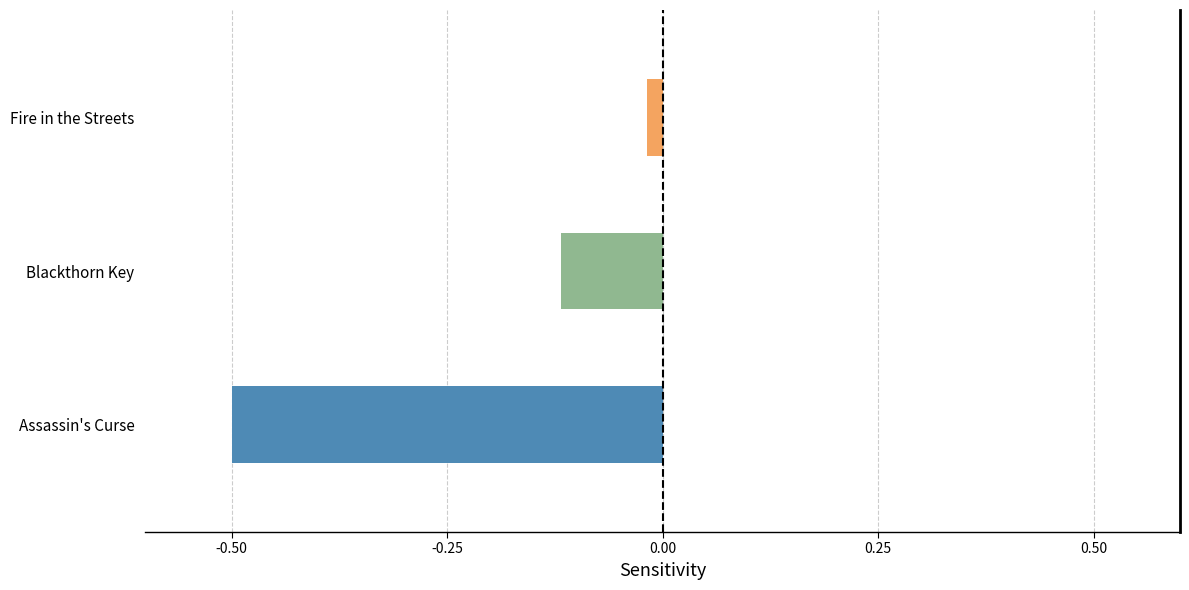

The chart shows a value of -0.5 at Assassin's Curse. True or false?

True